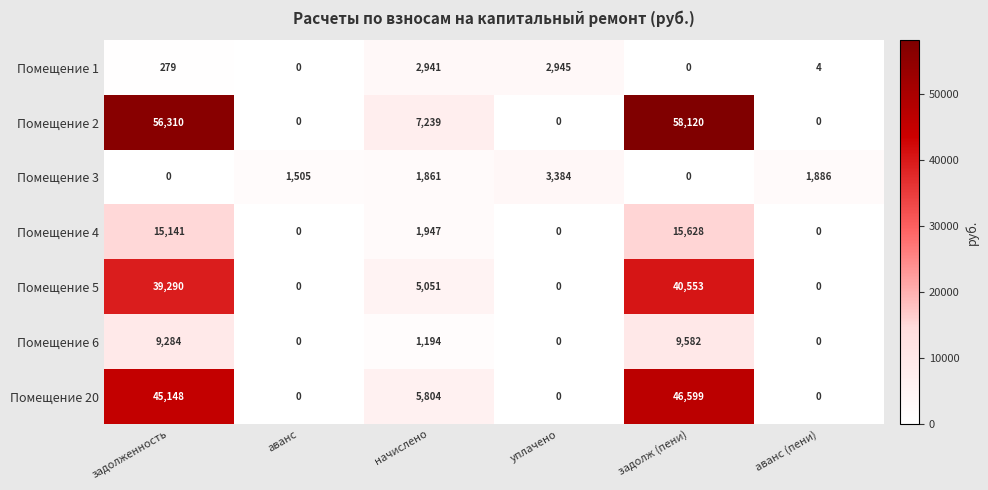

How many data points in Помещение 6 are less than 1194?

3